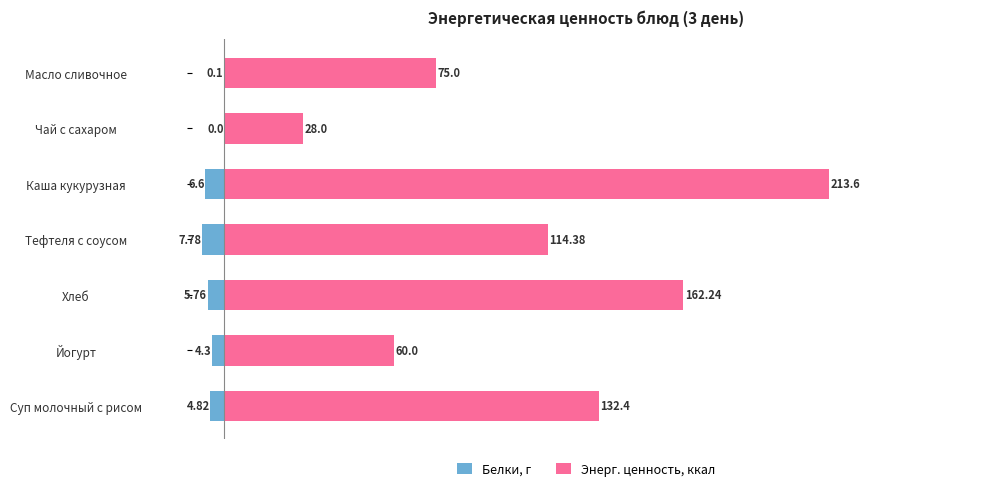

What is the difference between the highest and lowest values at Тефтеля с соусом?

122.2